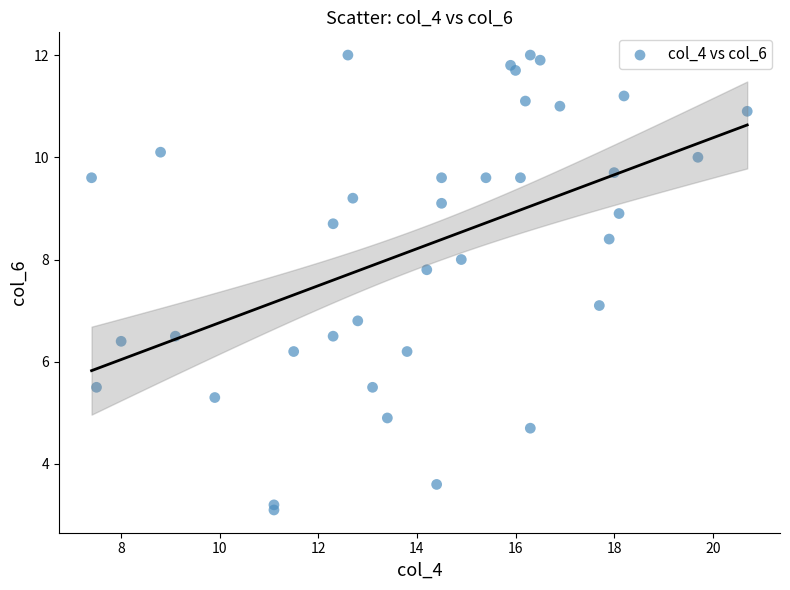

What Y value in the scatter plot is closest to 7?

7.1